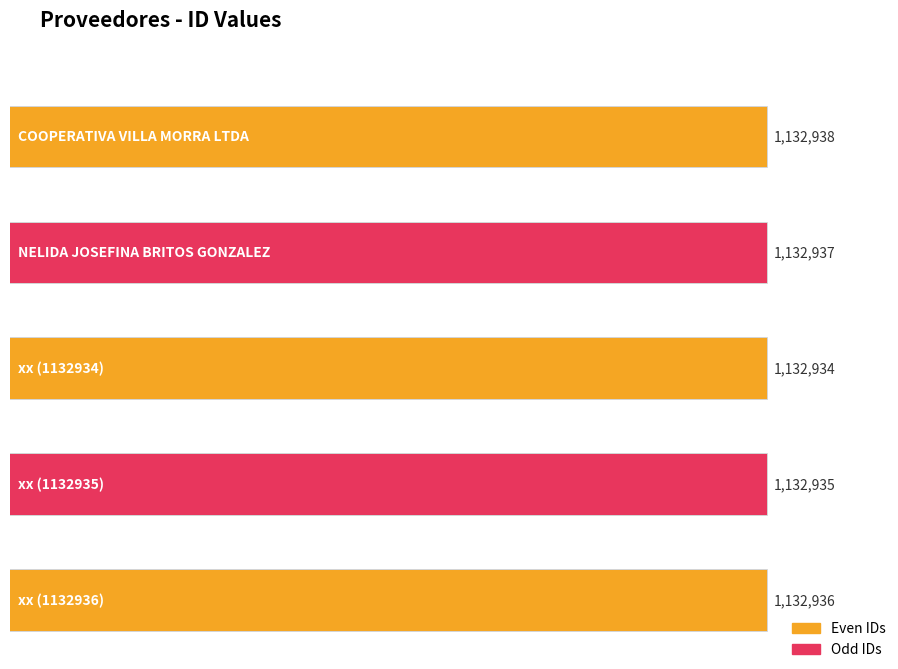

How many bars are there in total?

5